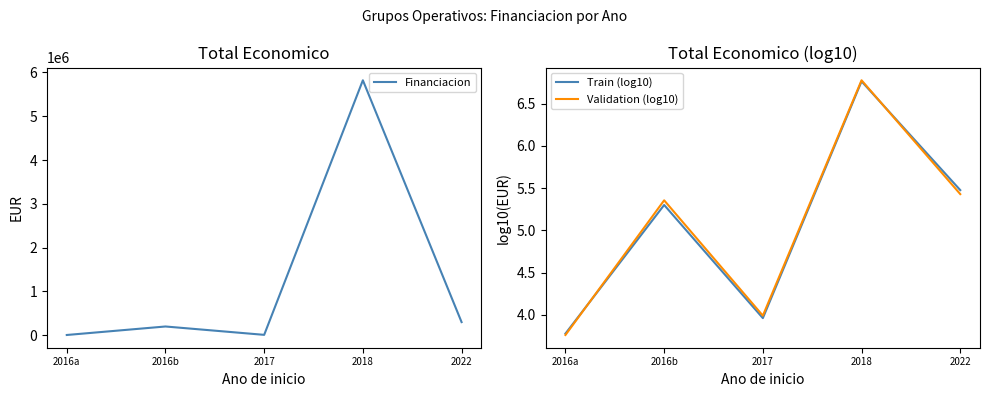

Where does the Train (log10) series first go above 5?

2016b